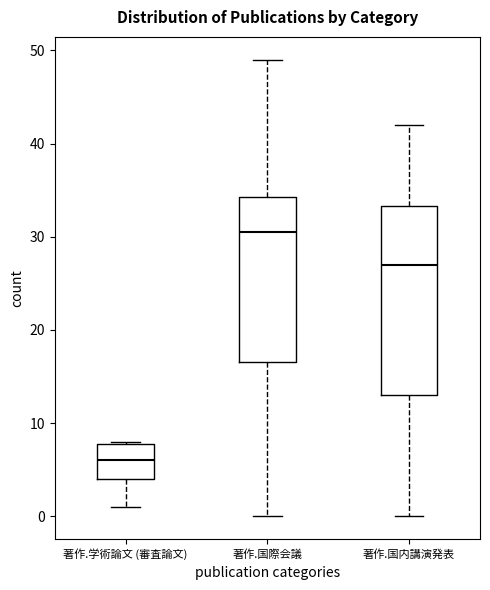

Where is the upper edge of the box for 著作.学術論文 (審査論文) on the y-axis? The values are not printed on the chart, so give them approximately, as read against the axis.

8